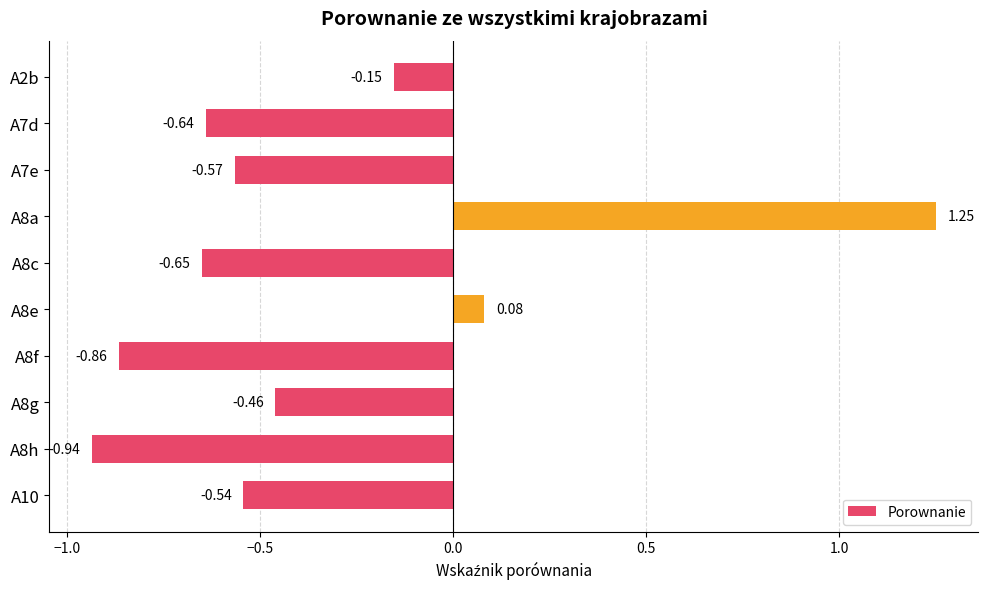

Rank the categories by value from highest to lowest.

A8a, A8e, A2b, A8g, A10, A7e, A7d, A8c, A8f, A8h